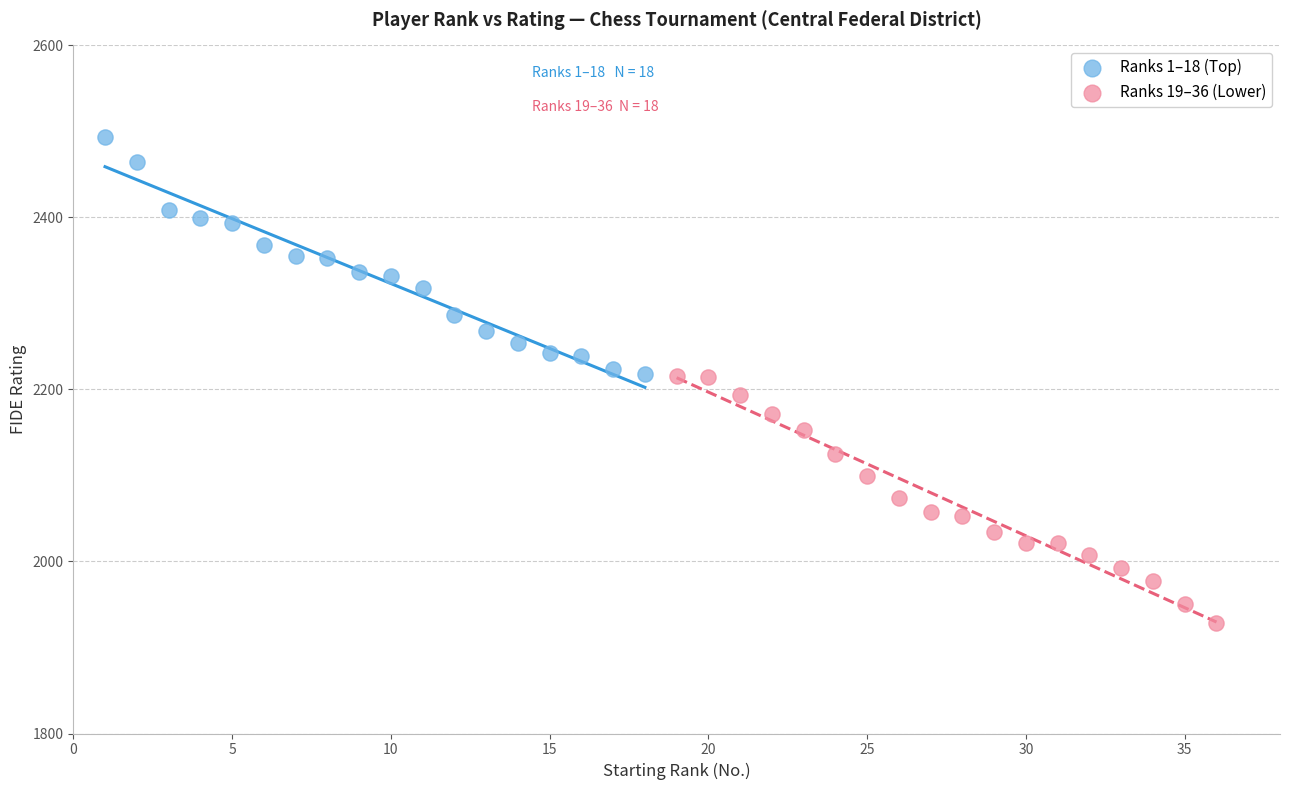

Which series contains the highest Y value?

Ranks 1–18 (Top)